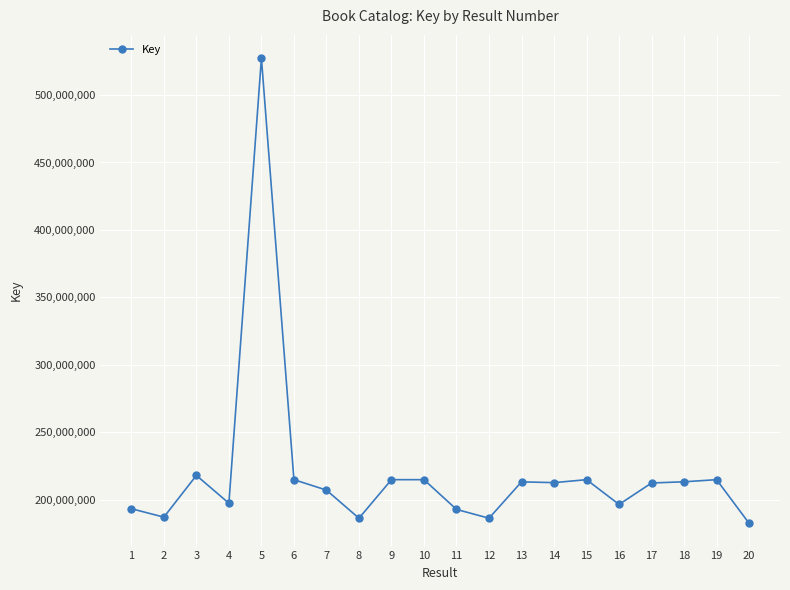

What is the smallest value displayed?

182488491